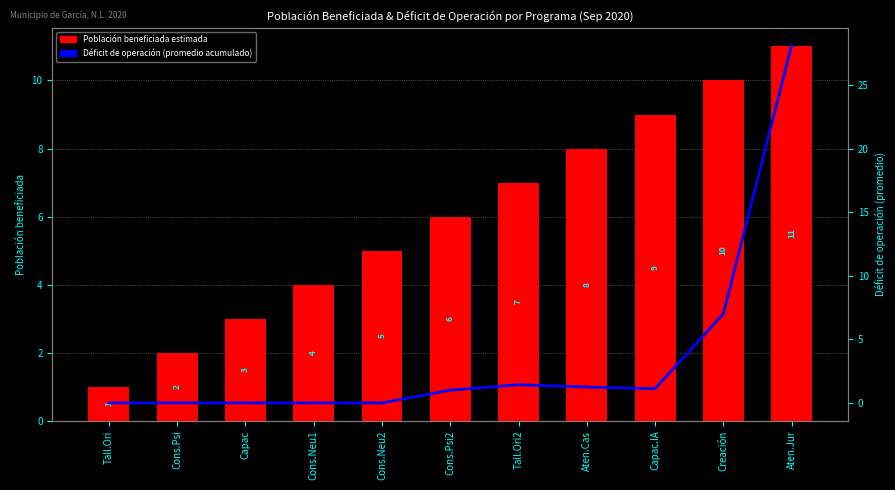

How many Población beneficiada estimada values are between 3 and 9?

7